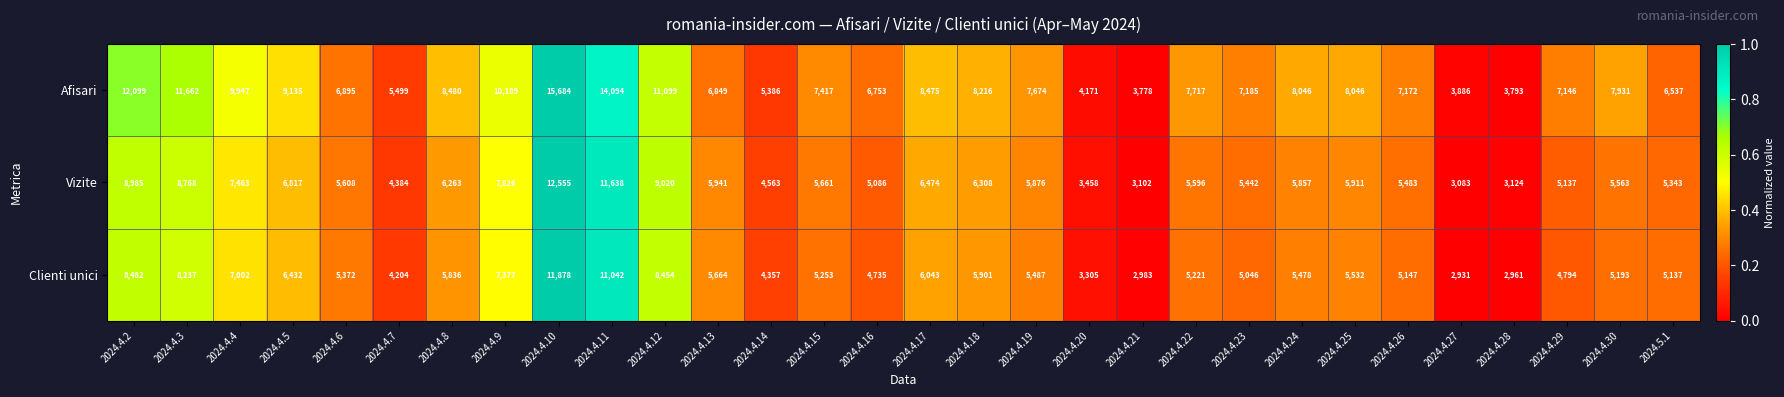

Which series has the widest spread of values?

Afisari